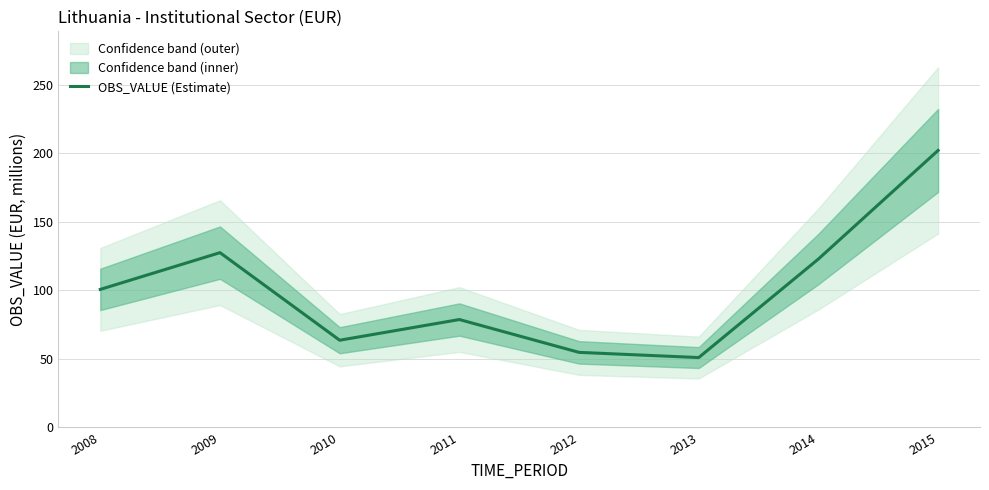

Reading left to right, transcribe all the data shown in this chart.

2008=100.7	2009=127.5	2010=63.6	2011=78.7	2012=54.7	2013=50.9	2014=122.9	2015=202.2